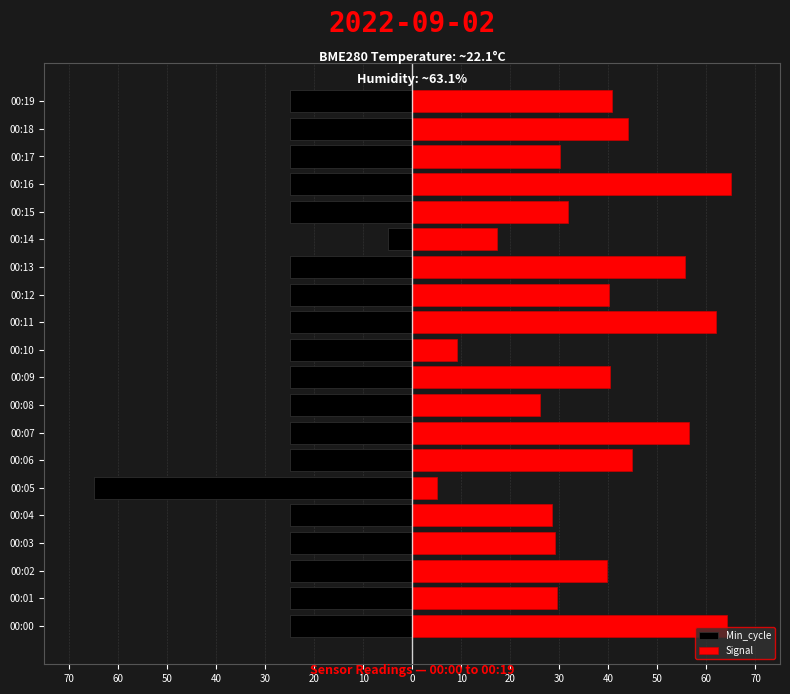

At which category is the sum across all series the highest?

00:16